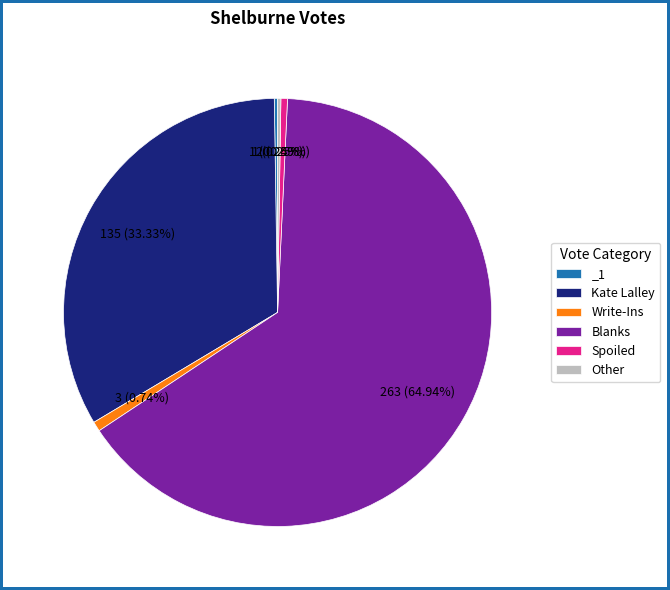

Between Spoiled and Kate Lalley, which is larger?

Kate Lalley